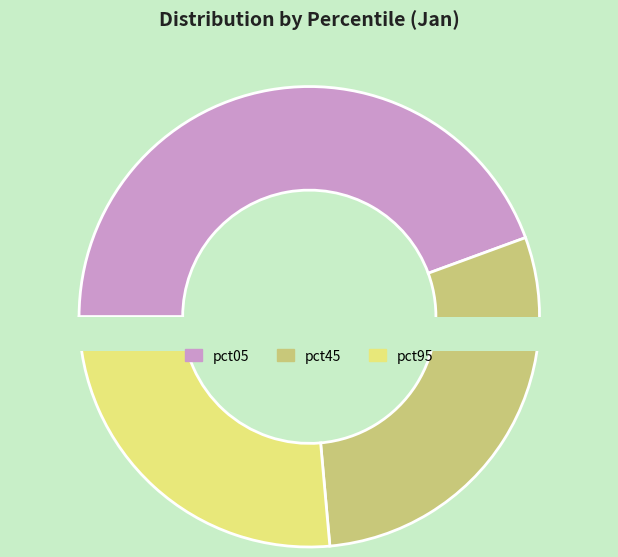

True or false: pct15 accounts for 5% of the total.

False